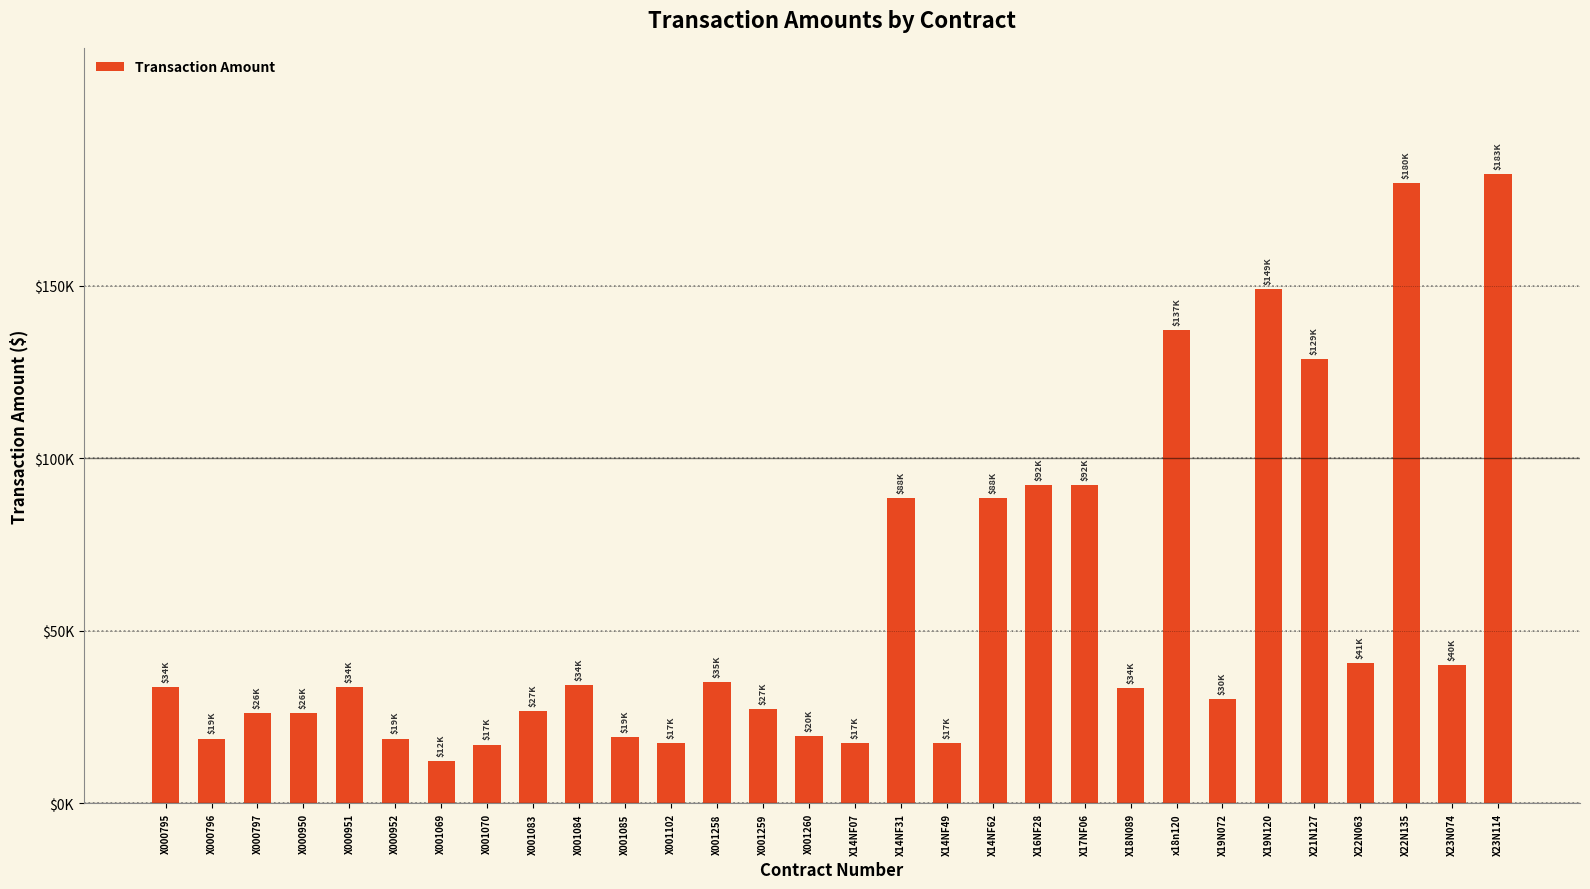

Are the bars horizontal?

No